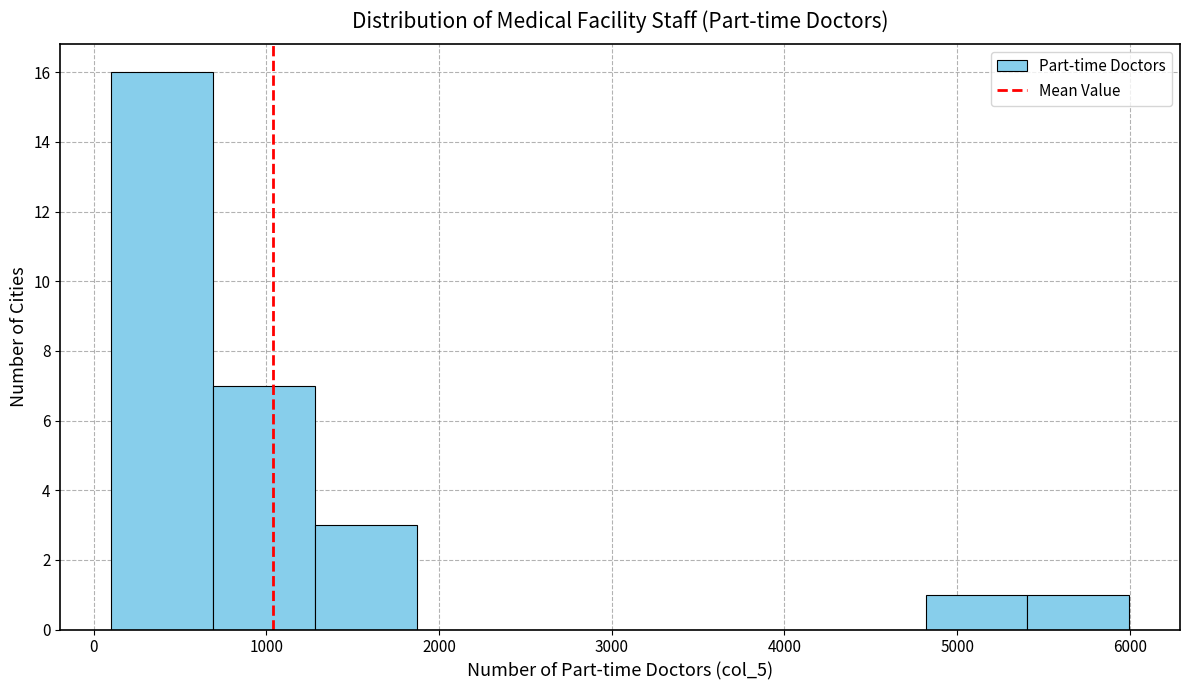

Over which range of the x-axis is the bar tallest?

100 to 700